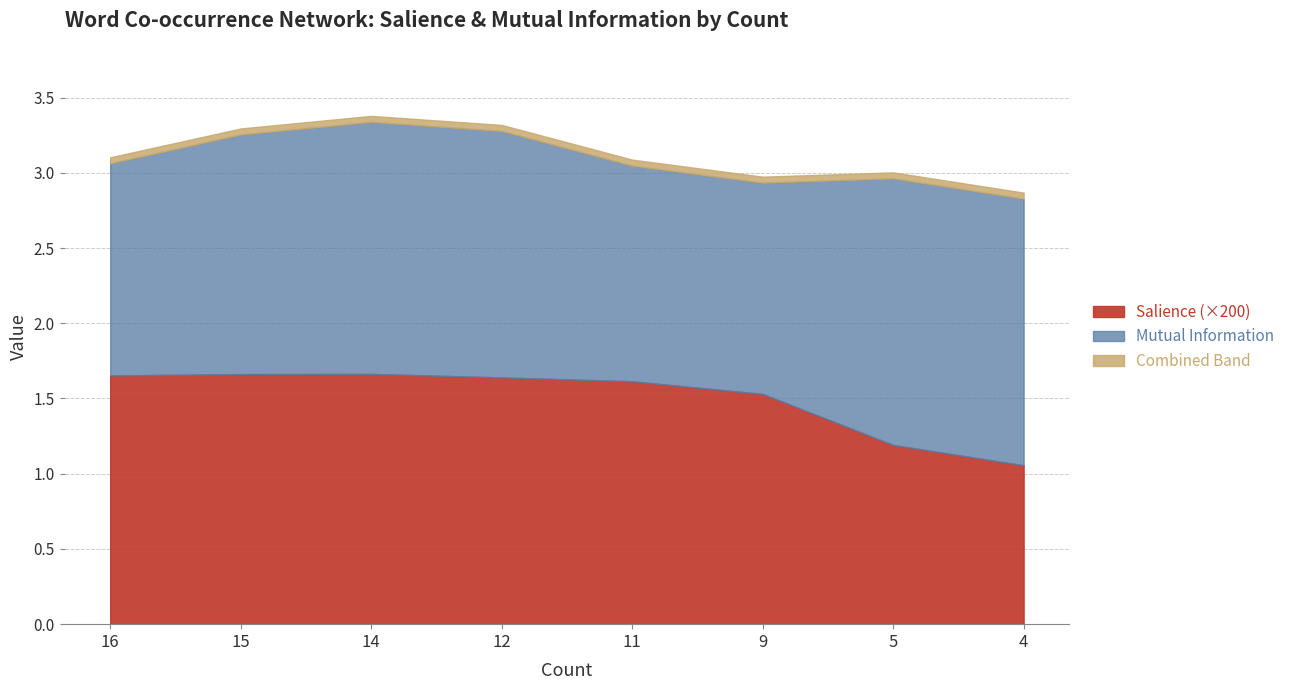

Which category has the lowest value in the Salience (×200) series?

4